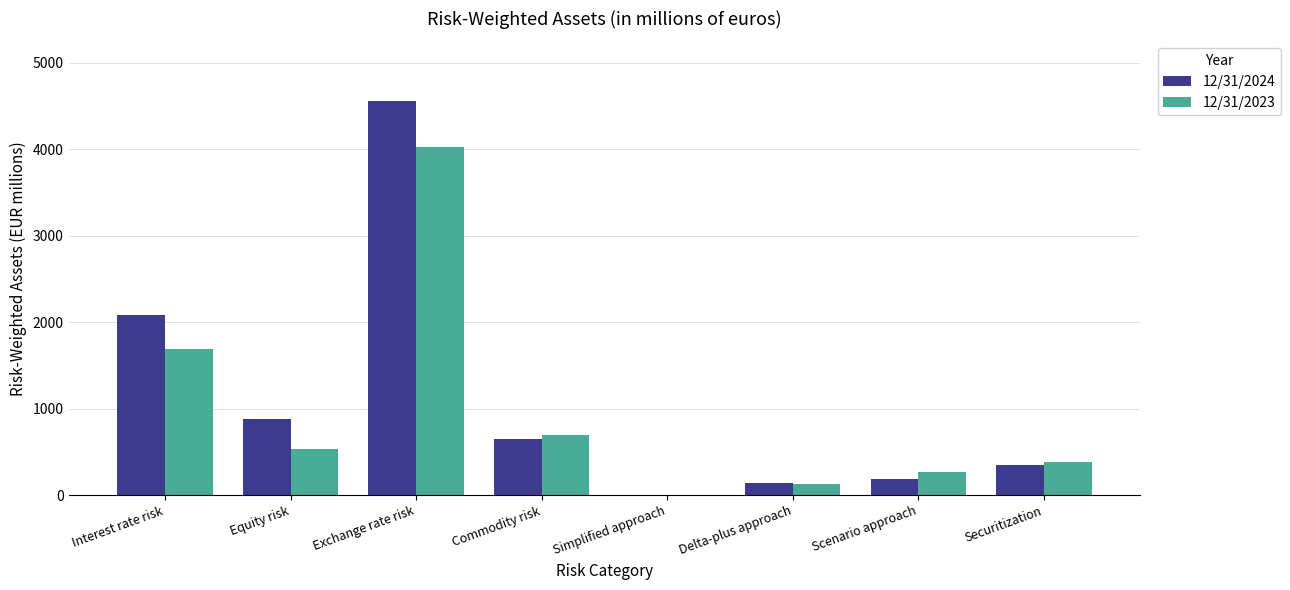

How many data points does each series have?

8